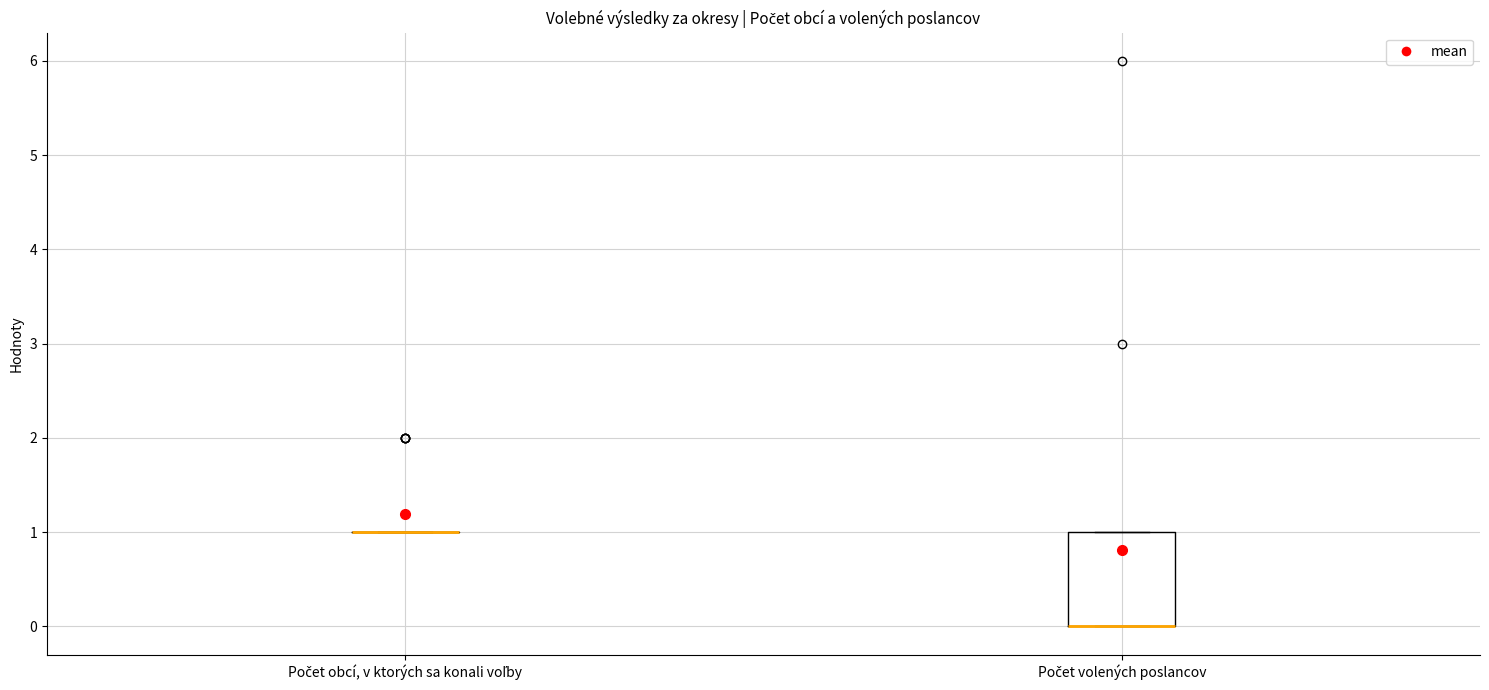

Where is the upper edge of the box for Počet volených poslancov on the y-axis? The values are not printed on the chart, so give them approximately, as read against the axis.

1